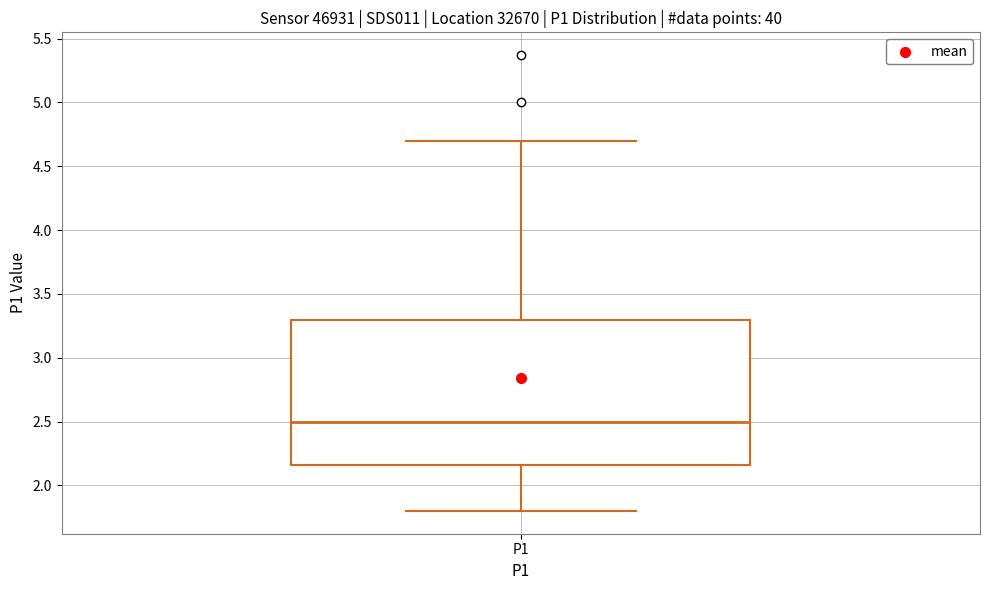

Where is the lower edge of the box for P1 on the y-axis? The values are not printed on the chart, so give them approximately, as read against the axis.

2.15